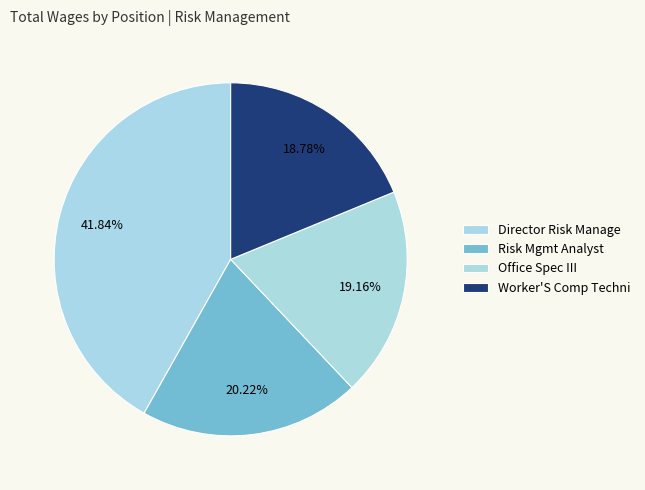

How many segments does this pie chart have?

4